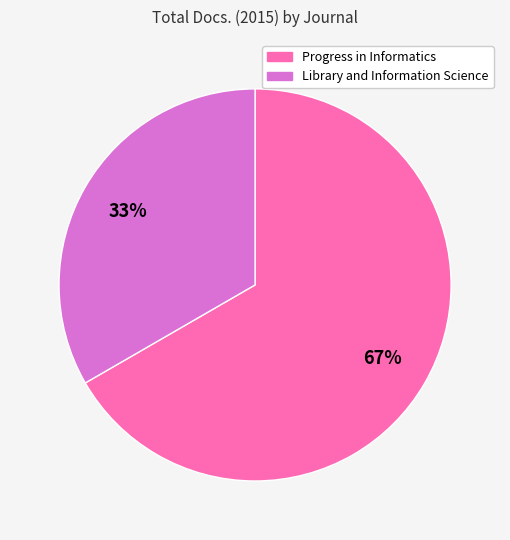

Rank the categories by value from lowest to highest.

Library and Information Science, Progress in Informatics